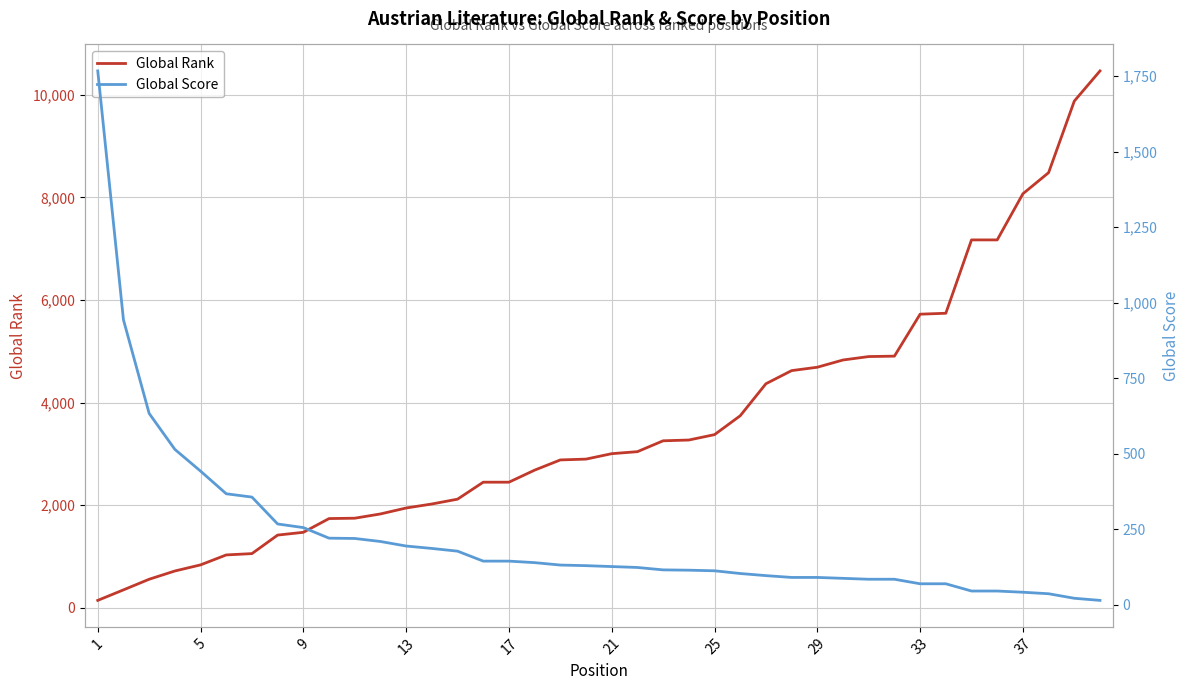

The value of Global Rank at 29 is 4690. True or false?

True